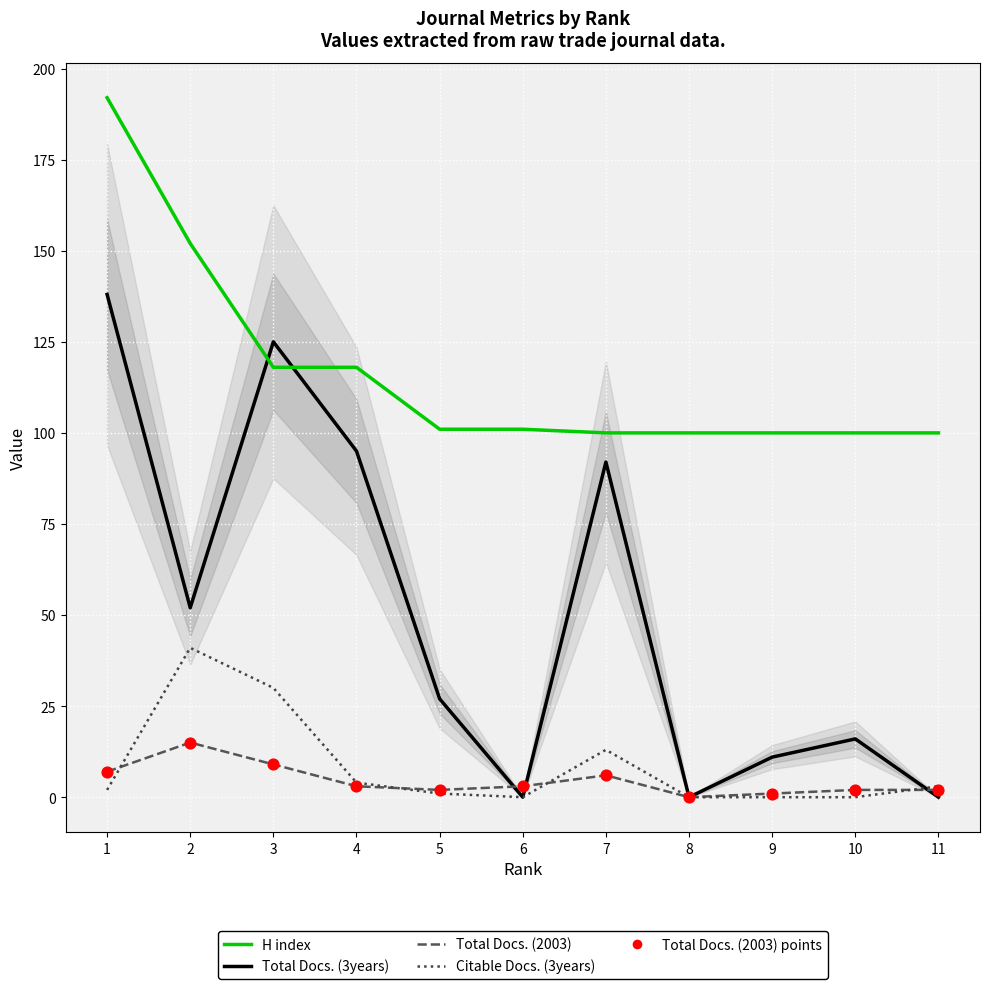

Which series has the largest total across all categories?

H index